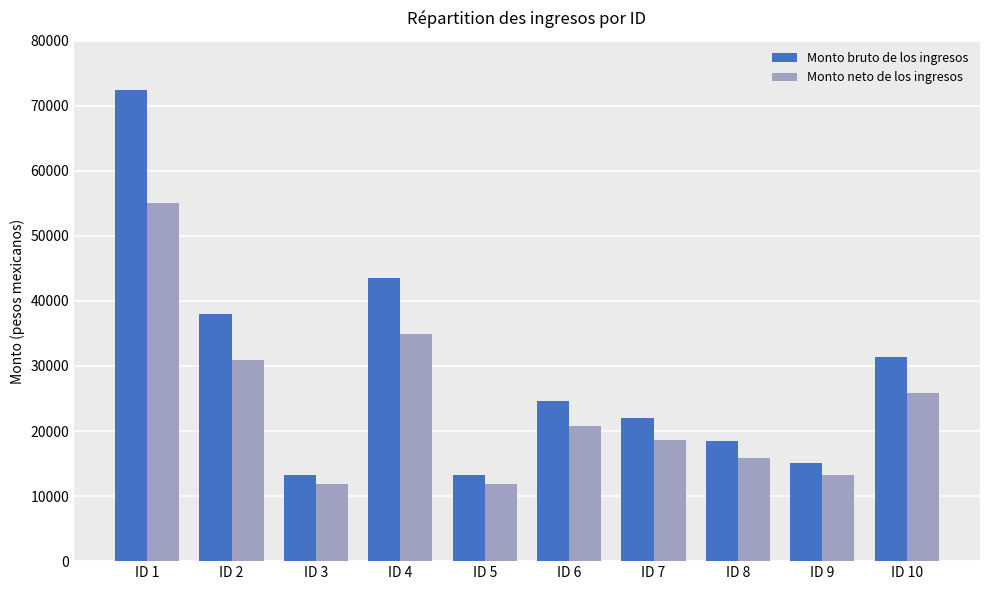

What is the sum of the Monto neto de los ingresos values at ID 6 and ID 10?

46600.1